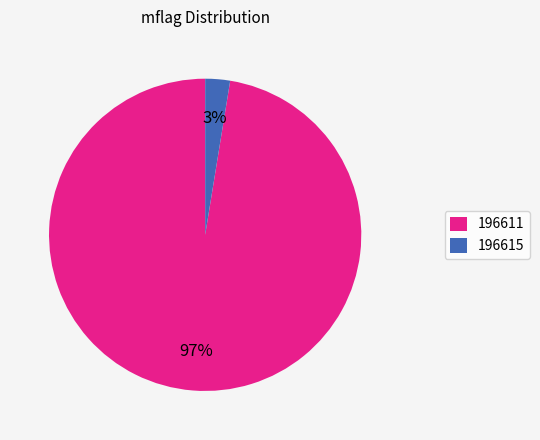

The 196615 slice represents 10% of the pie. True or false?

False